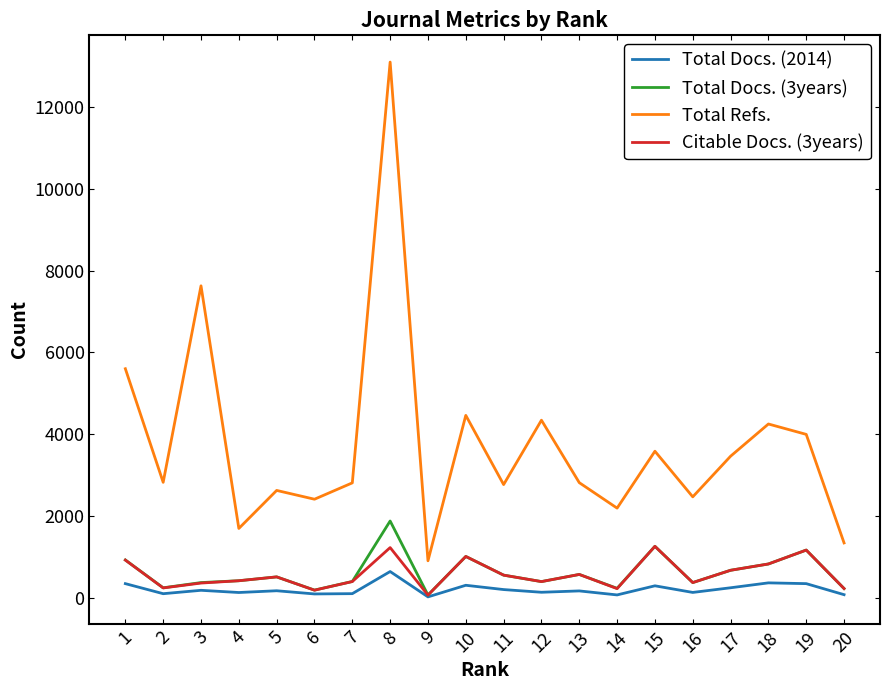

What is the spread (max minus min) of values at 6?

2317